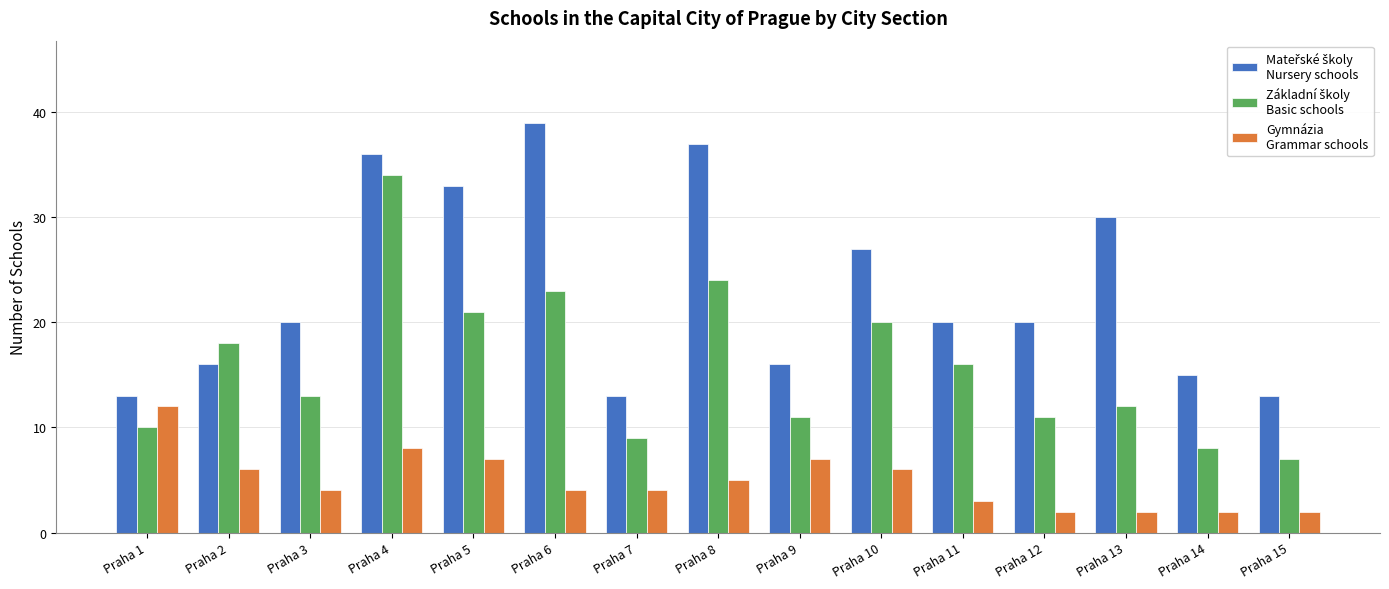

At which category does the chart reach its peak across all series?

Praha 6